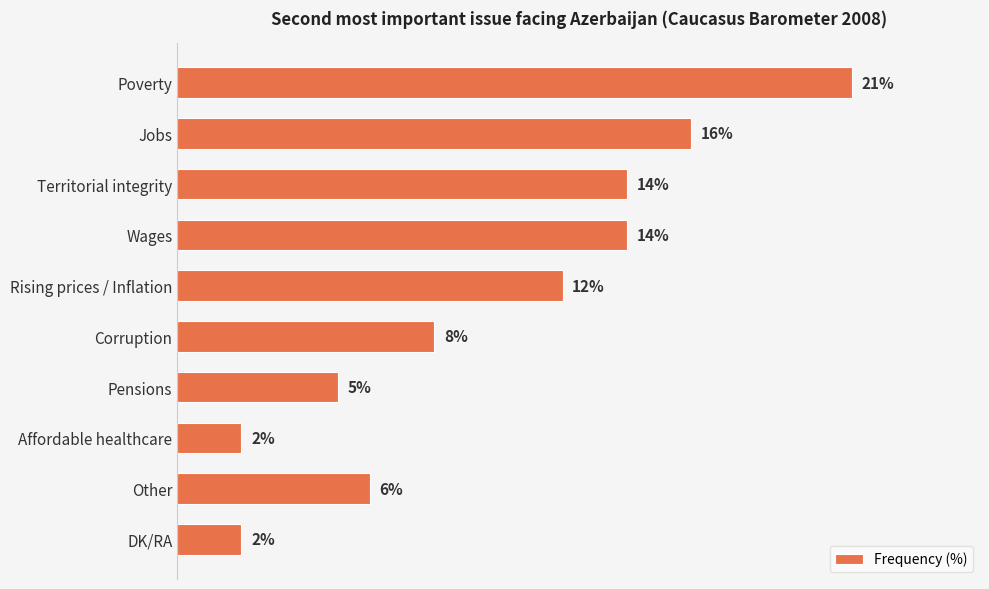

Where is the data nearest to the value 11?

Rising prices / Inflation